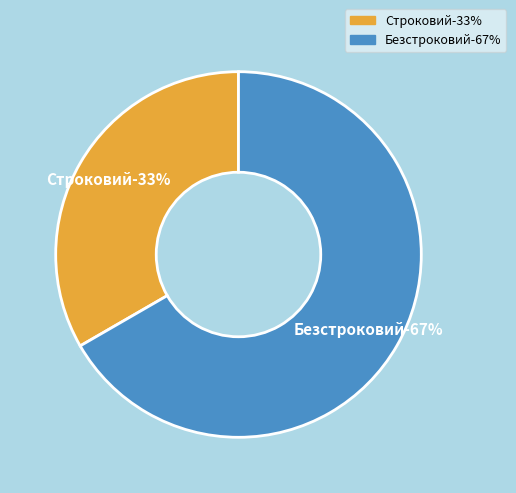

What is the largest slice in the pie chart?

Безстроковий